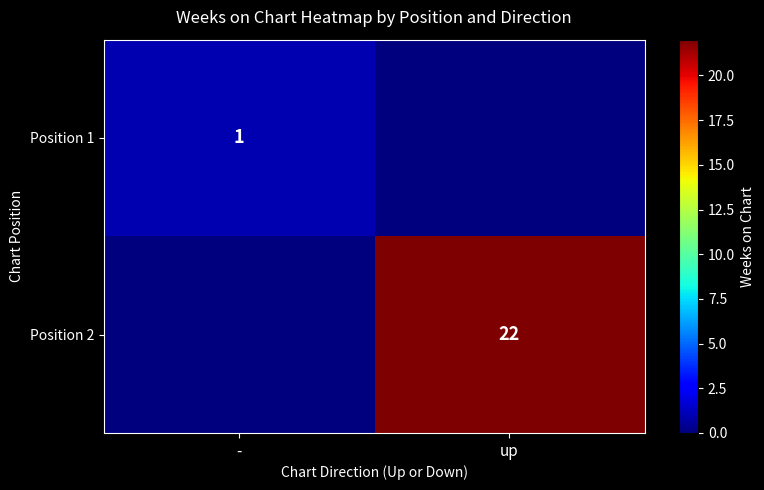

Which label corresponds to the largest value in the chart?

up